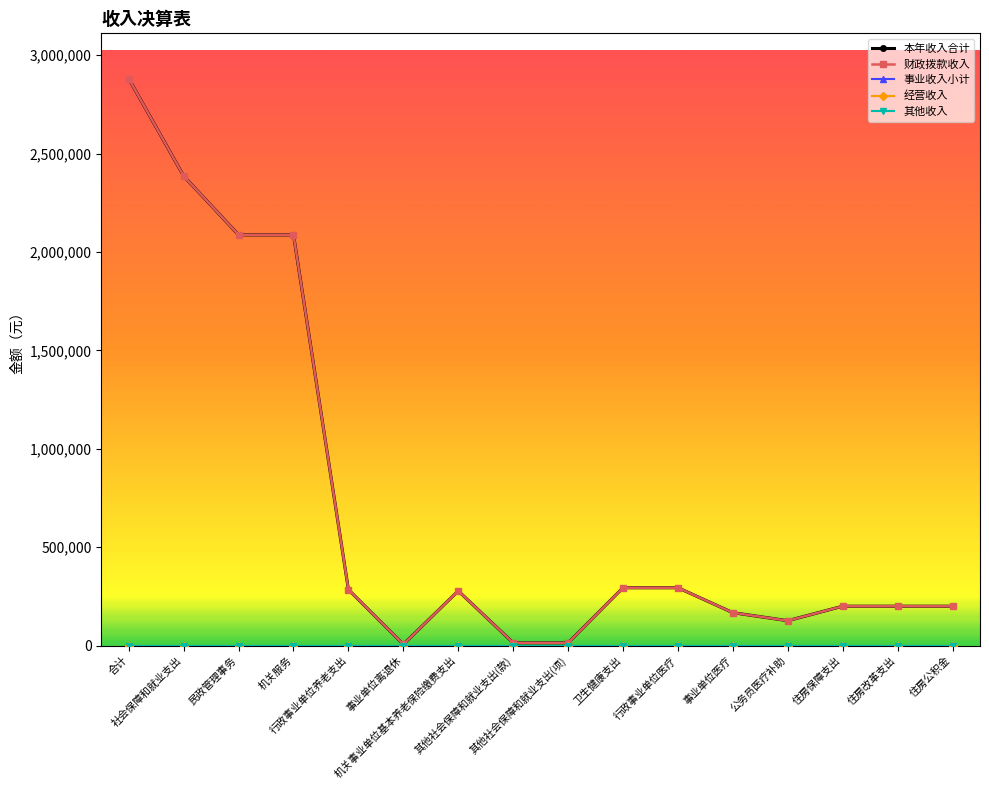

Count the number of data series in this chart.

5